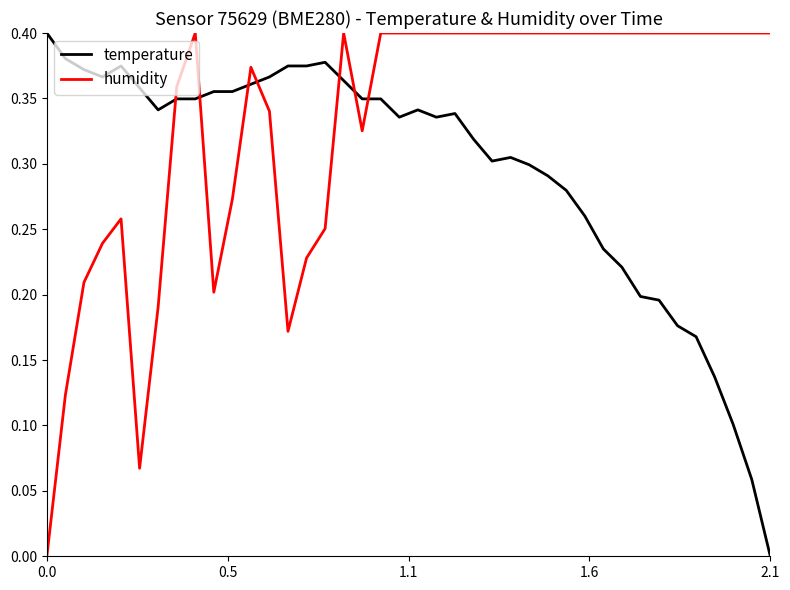

True or false: humidity and temperature intersect in this chart.

True